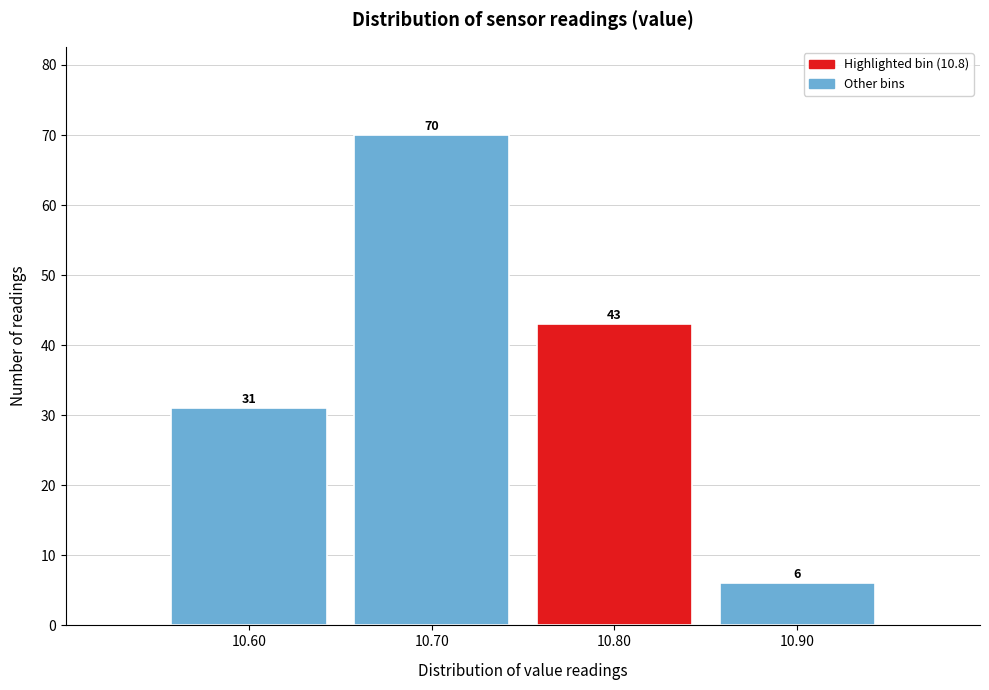

Over which range of the x-axis is the bar tallest?

10.65 to 10.75